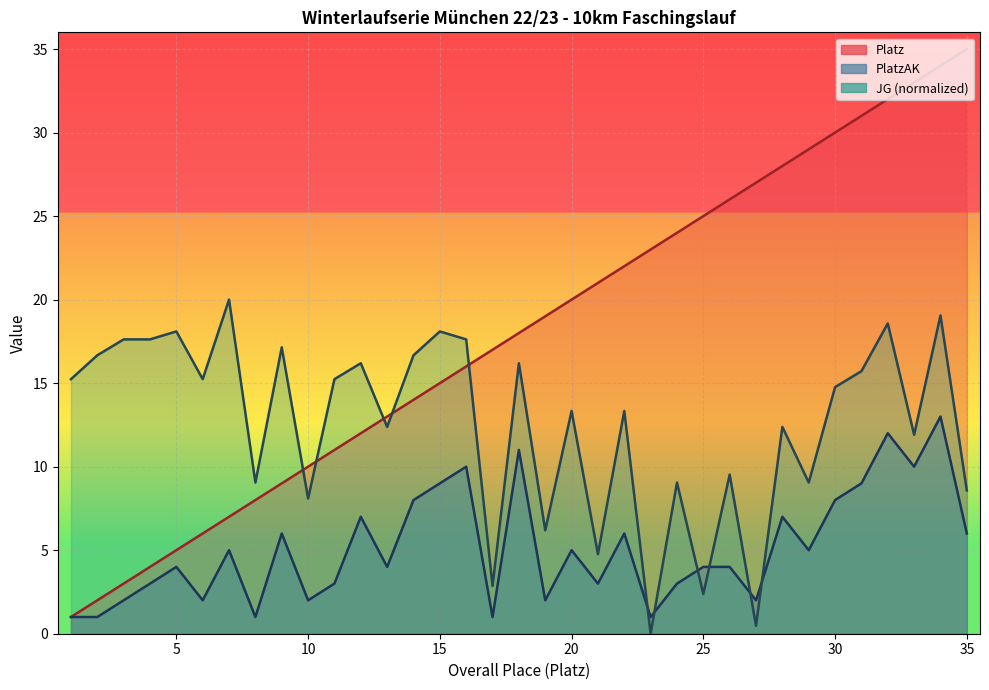

Which series has the widest spread of values?

Platz